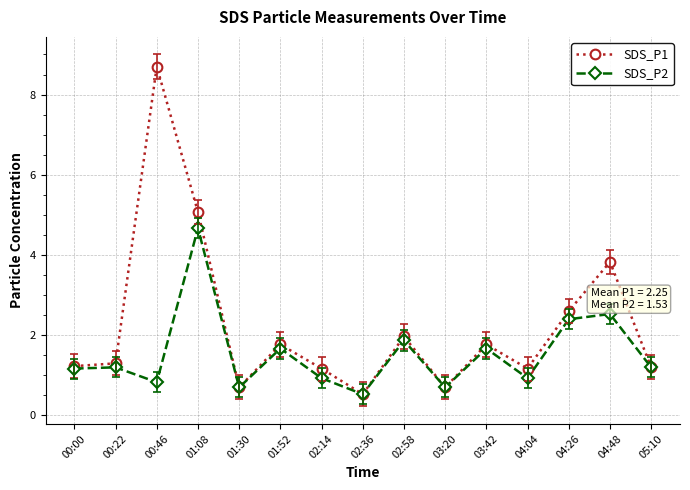

How many categories are shown in the chart?

15